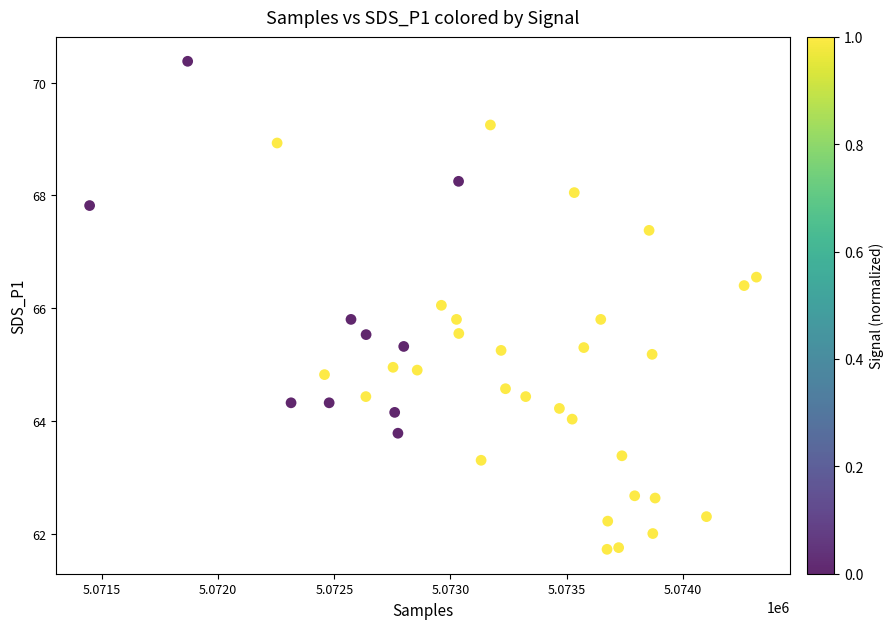

What is the range of X values (max minus min)?

2870.0